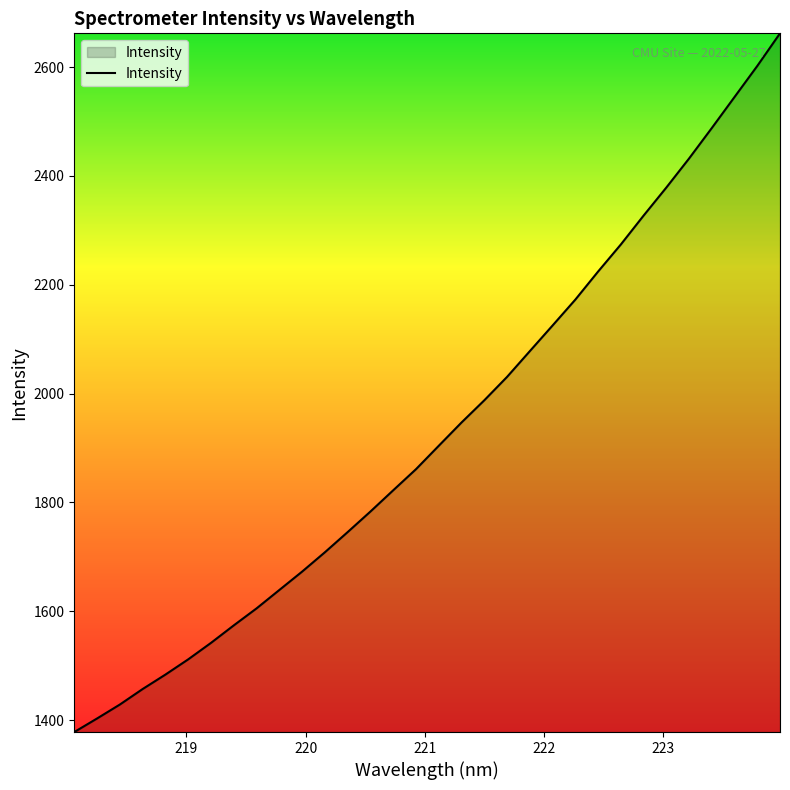

What is the smallest value displayed?

1377.9